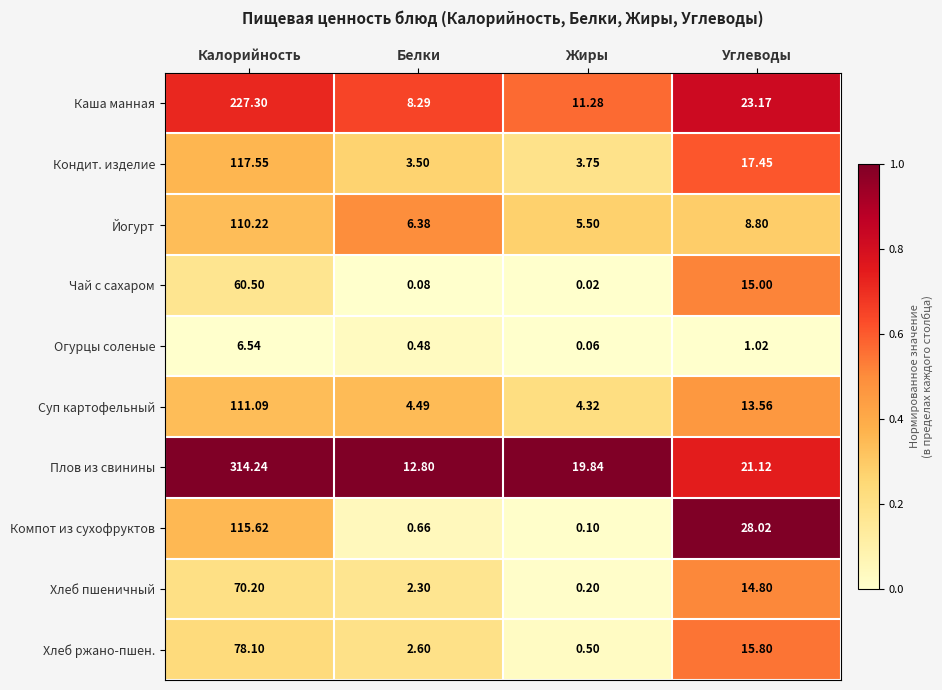

Which series changed the most between Калорийность and Белки?

Плов из свинины